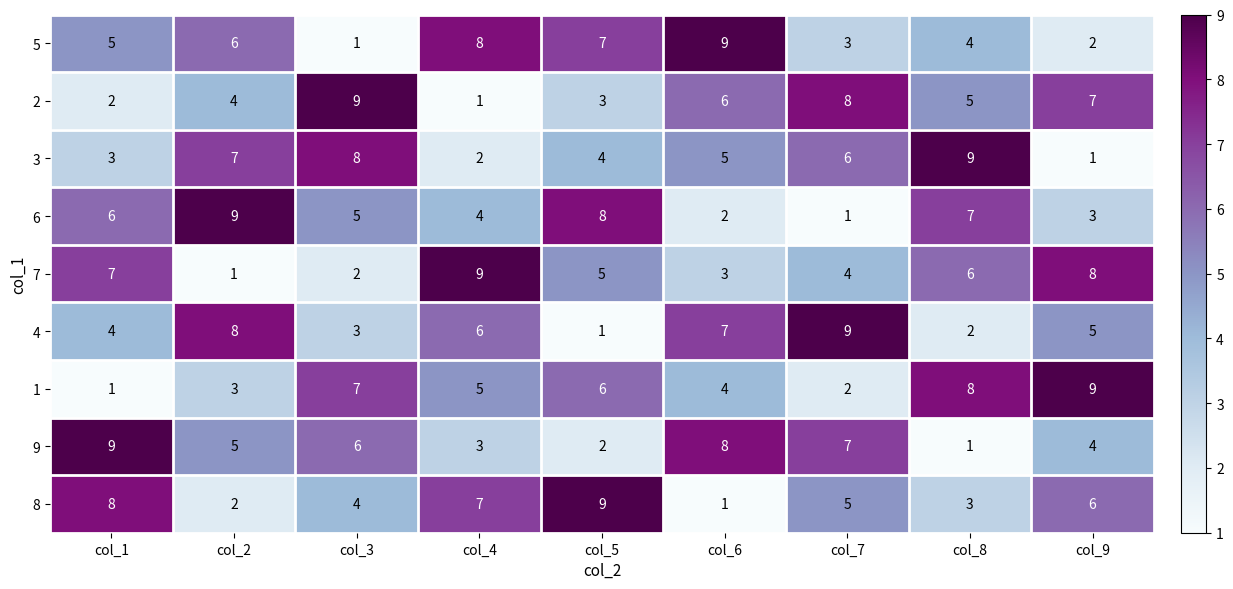

What value does the 2 series have at col_9?

7